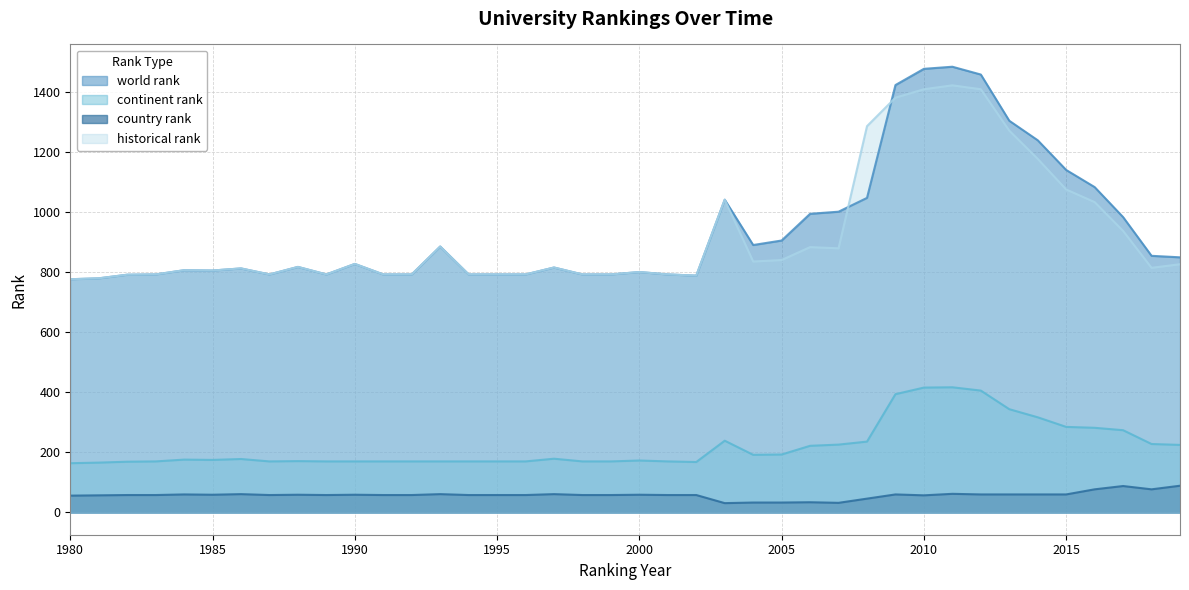

What is the value of the continent rank point at the 32nd from the left?

417